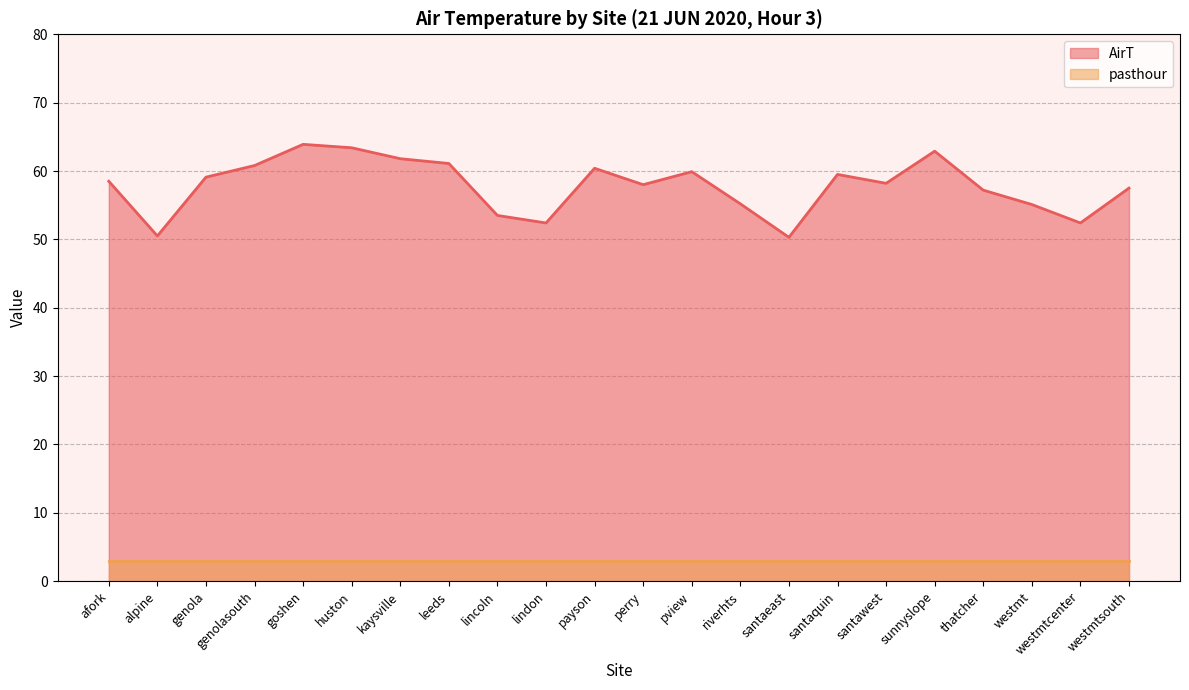

How many categories are shown in the chart?

22